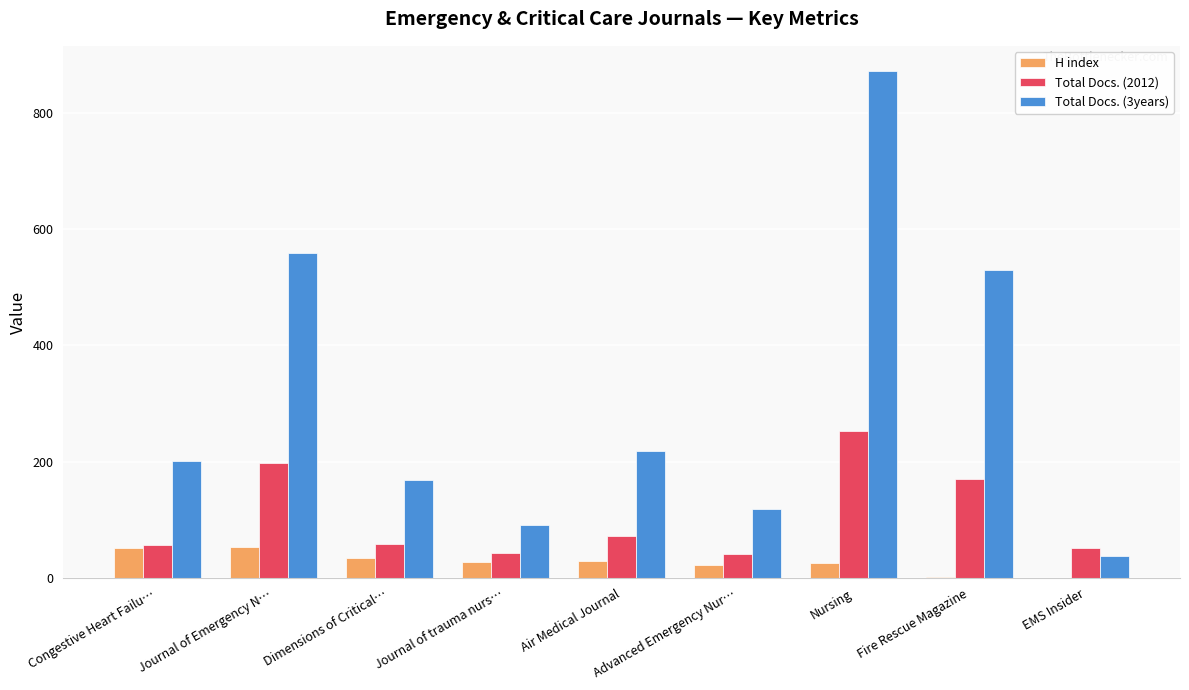

At which category is the sum across all series the highest?

Nursing